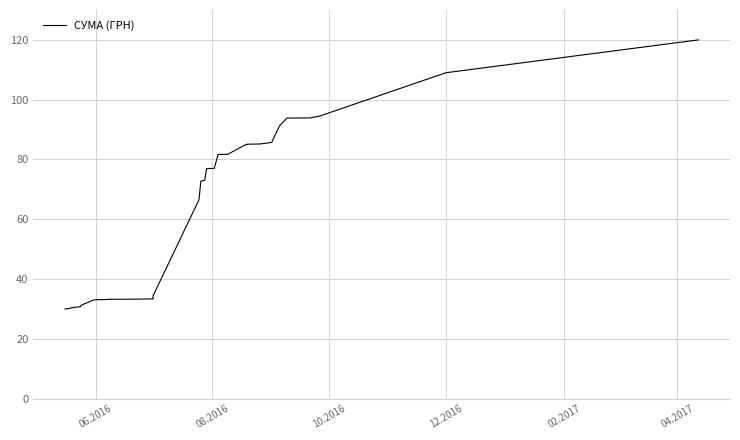

Does the chart have visible grid lines?

Yes